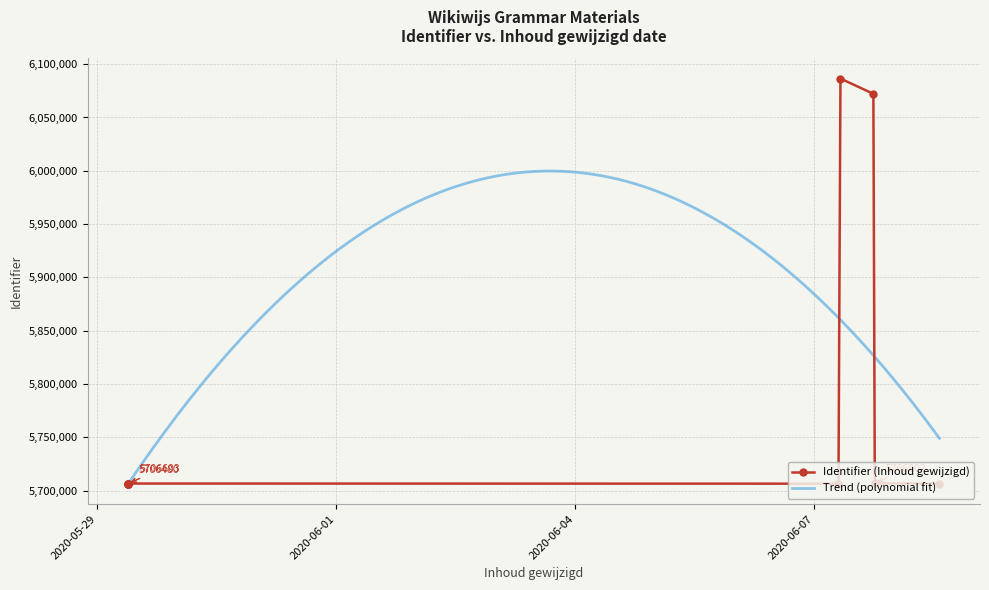

Which category has the lowest value across all series?

2020-06-07 07:17:08